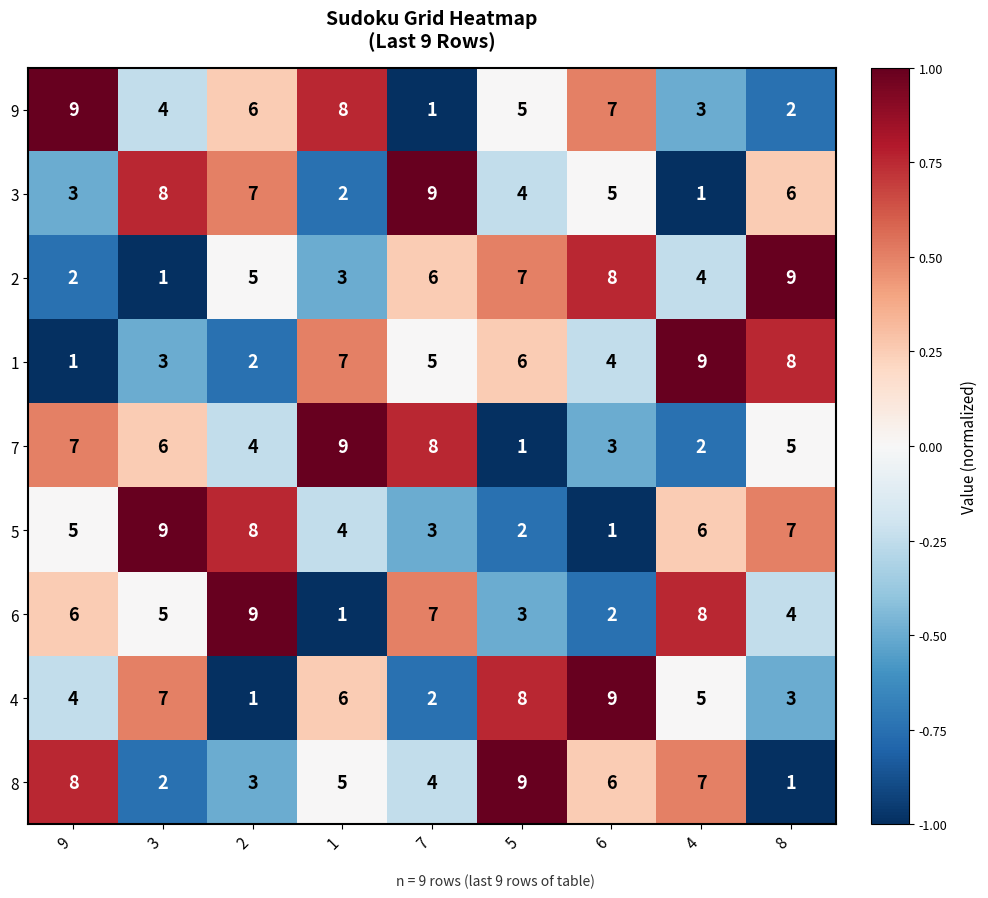

How many 7 values are between 3 and 7?

5